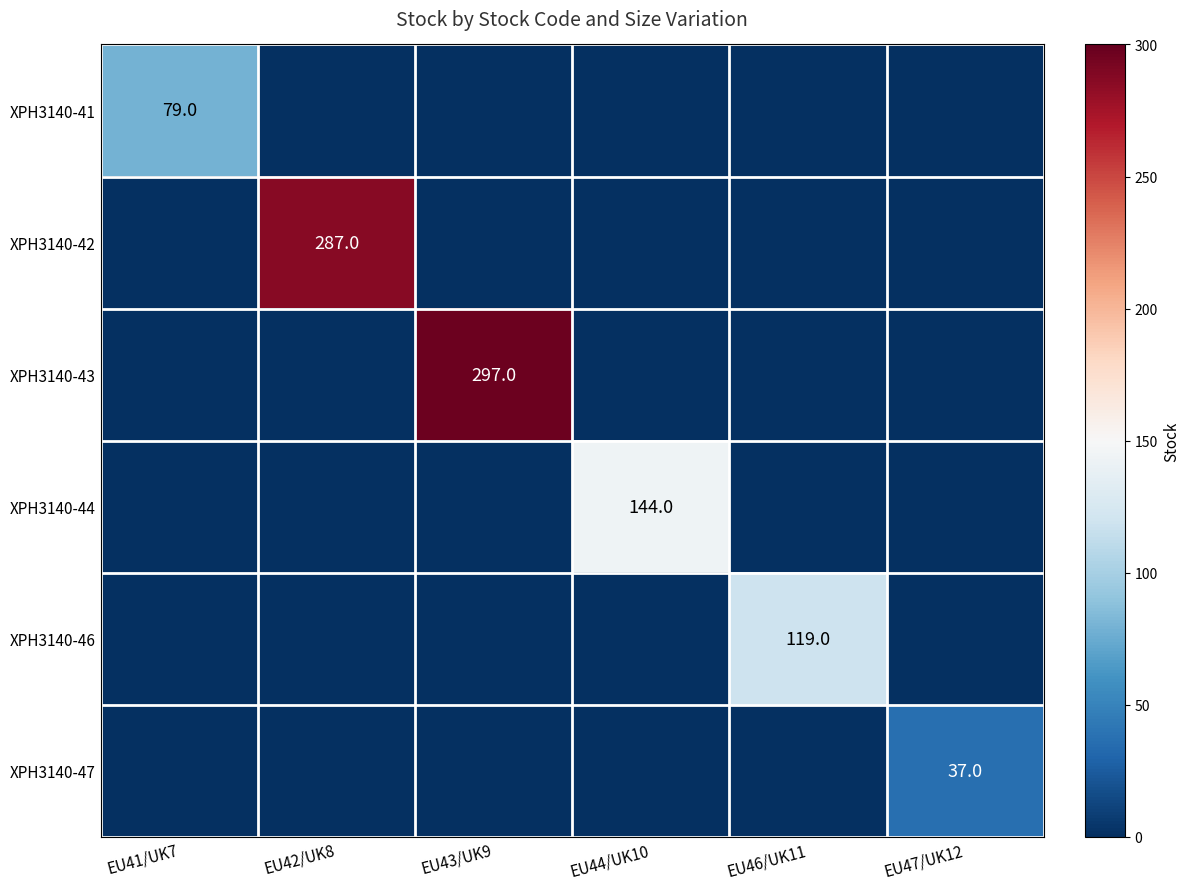

Is it true that XPH3140-47 equals 55 at EU47/UK12?

False